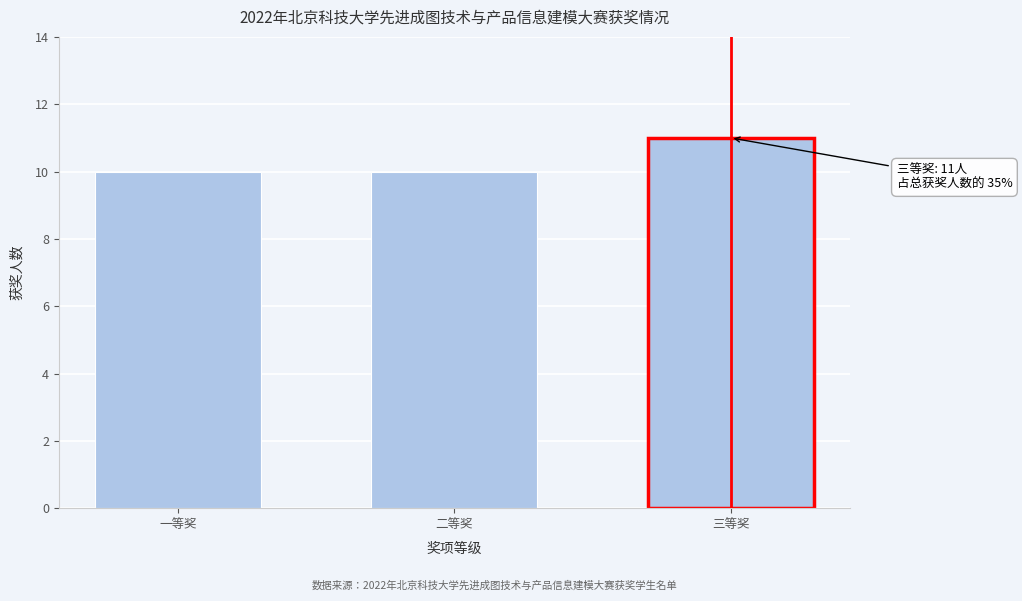

Reading left to right, what are all the values shown in this chart?

一等奖=10	二等奖=10	三等奖=11